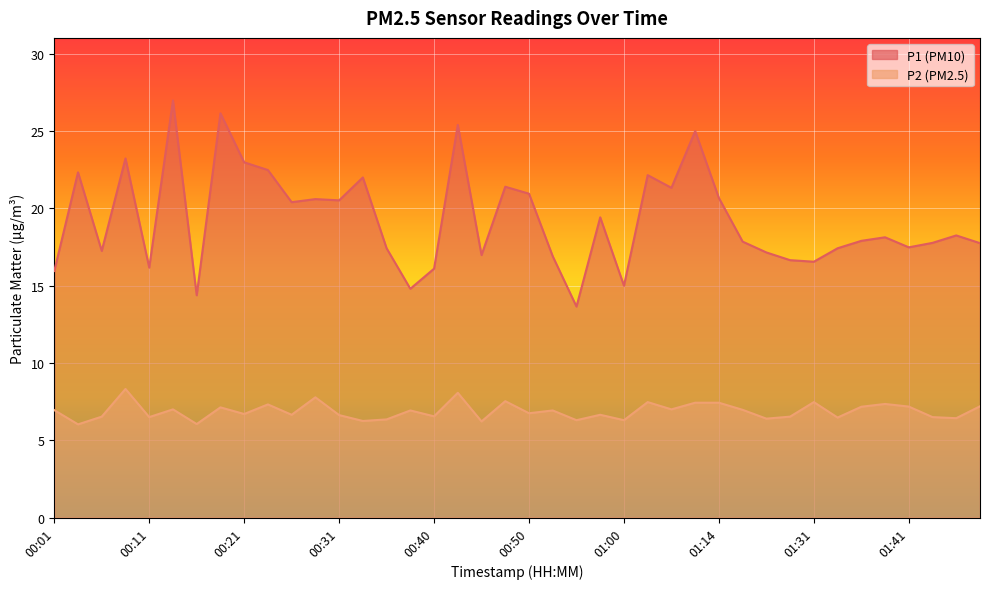

How many interior local valleys does the P2 series have?

15